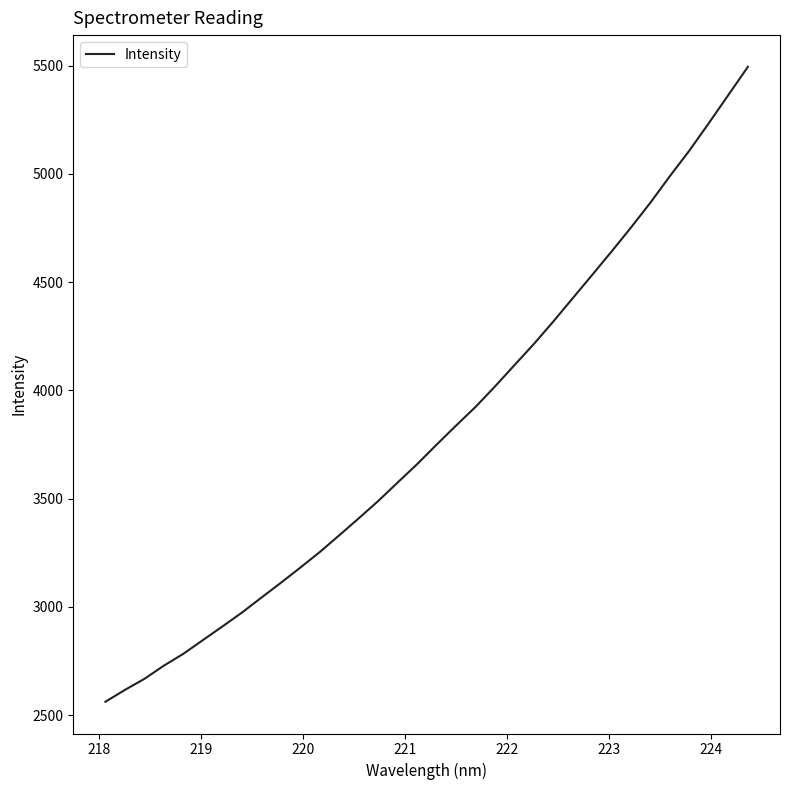

What is the sum of all values?

129729.1